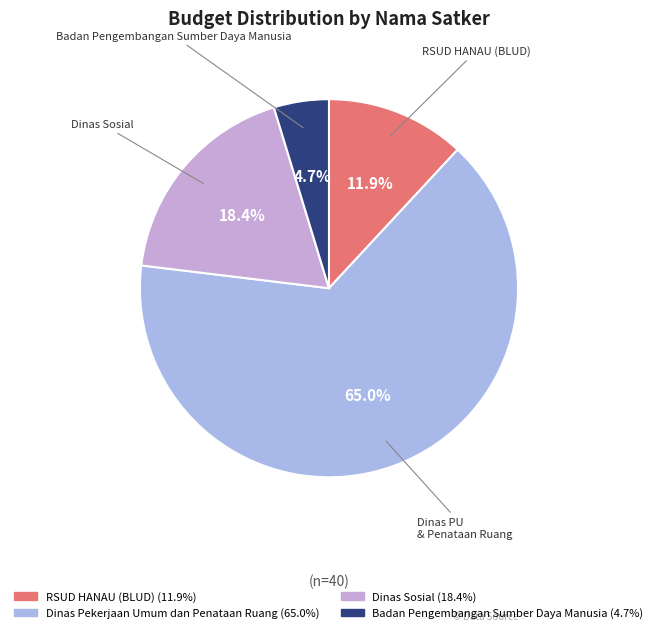

Count the number of slices in the pie.

4